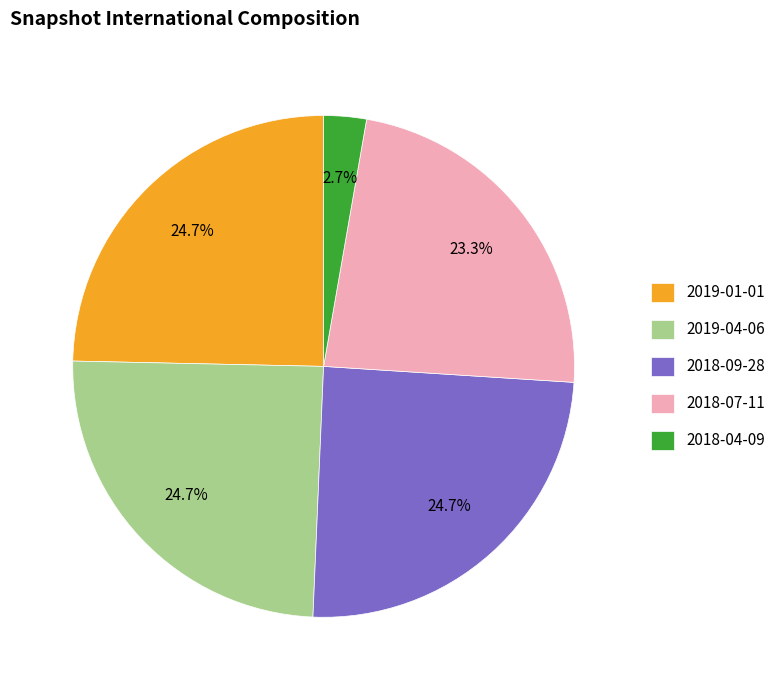

What is the smallest slice in the pie chart?

2018-04-09